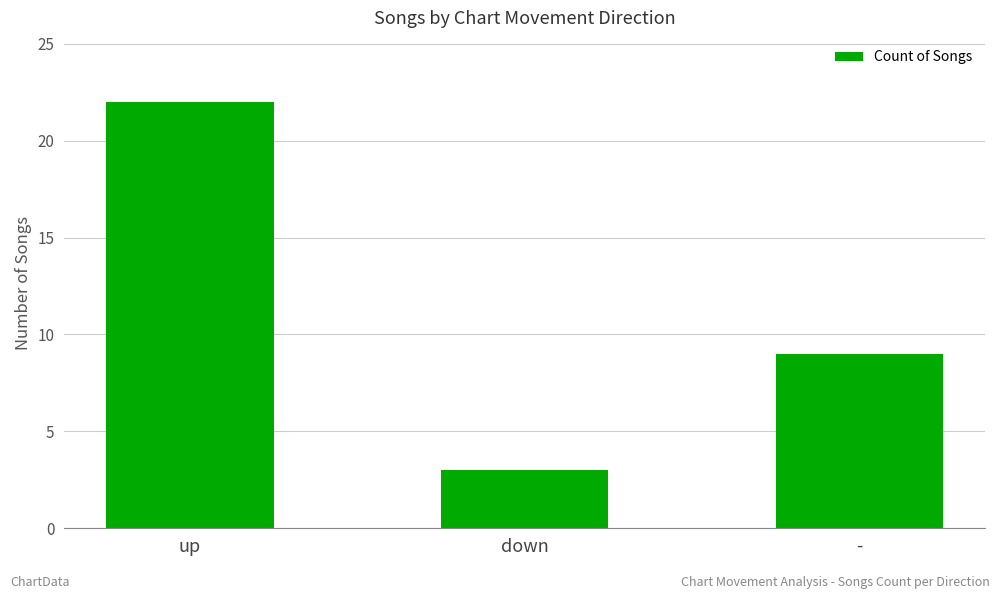

List the labels in order of value, smallest first.

down, -, up